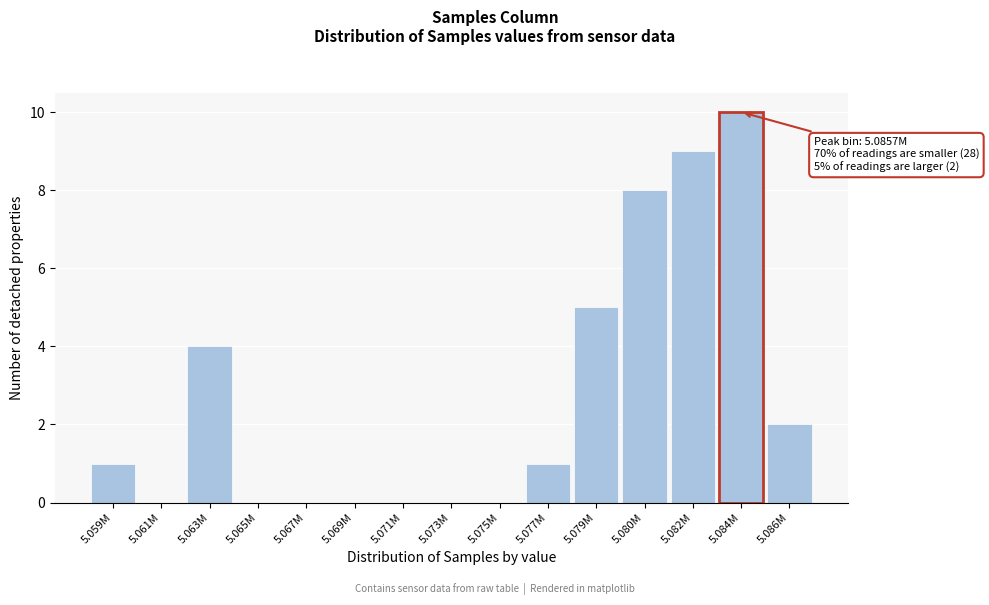

Reading left to right, extract all data points from this chart.

5.059M=1	5.061M=0	5.063M=4	5.065M=0	5.067M=0	5.069M=0	5.071M=0	5.073M=0	5.075M=0	5.077M=1	5.079M=5	5.080M=8	5.082M=9	5.084M=10	5.086M=2